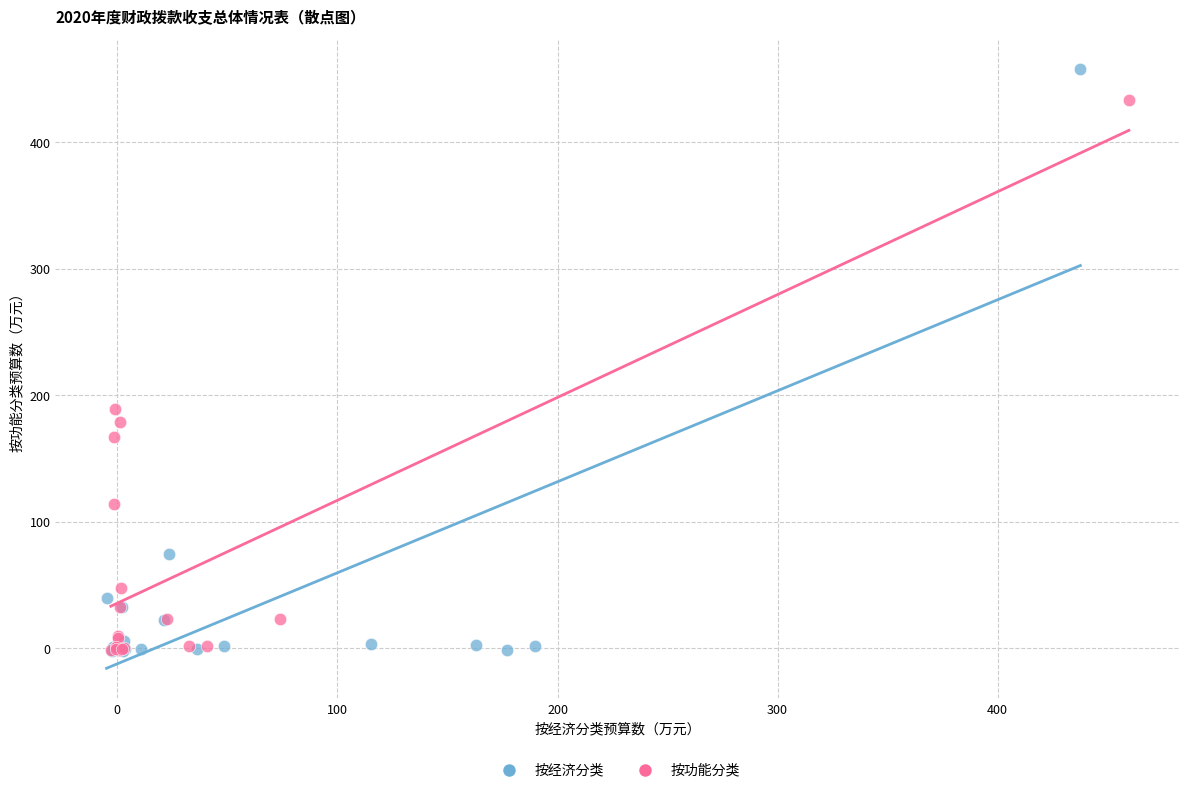

Which series has the widest spread of Y values?

按经济分类